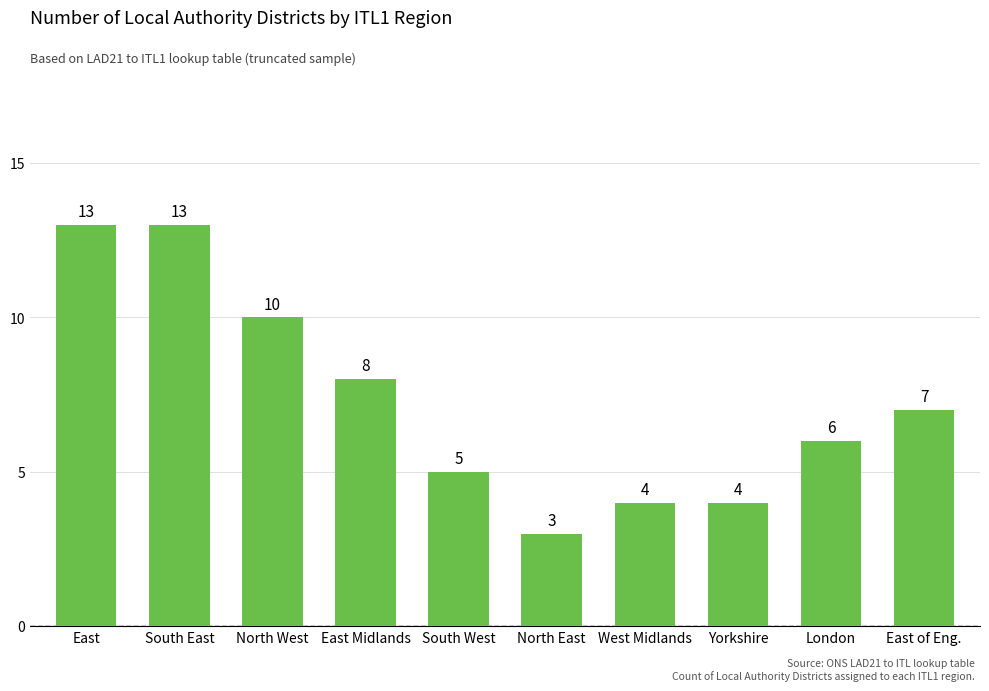

What is the greatest value displayed?

13